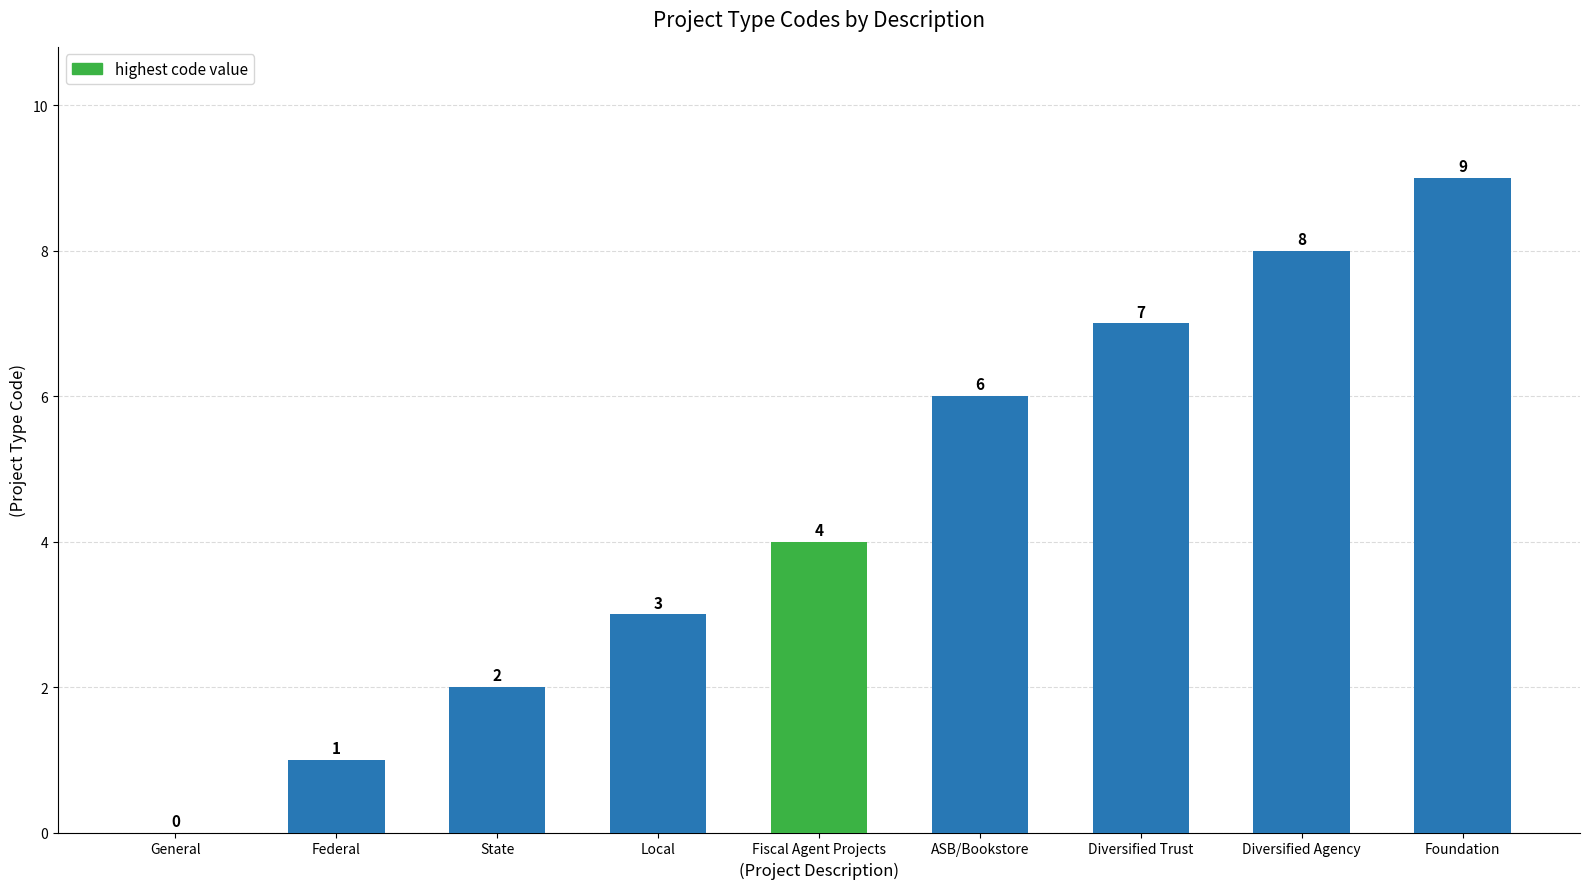

Read the value at Diversified Agency.

8